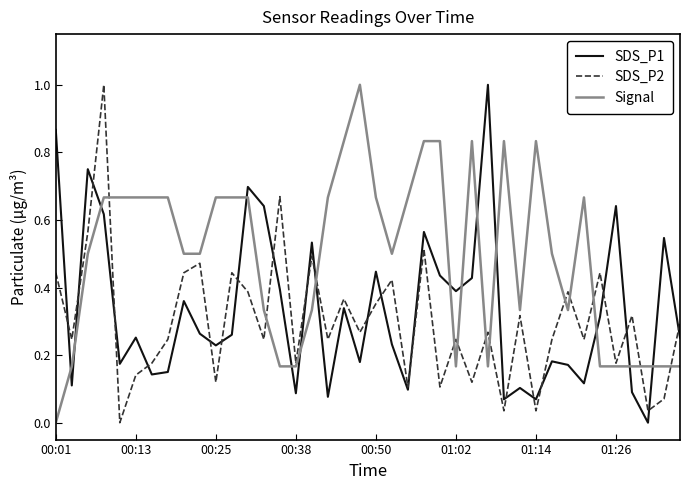

What is the maximum value shown in the chart?

1.0